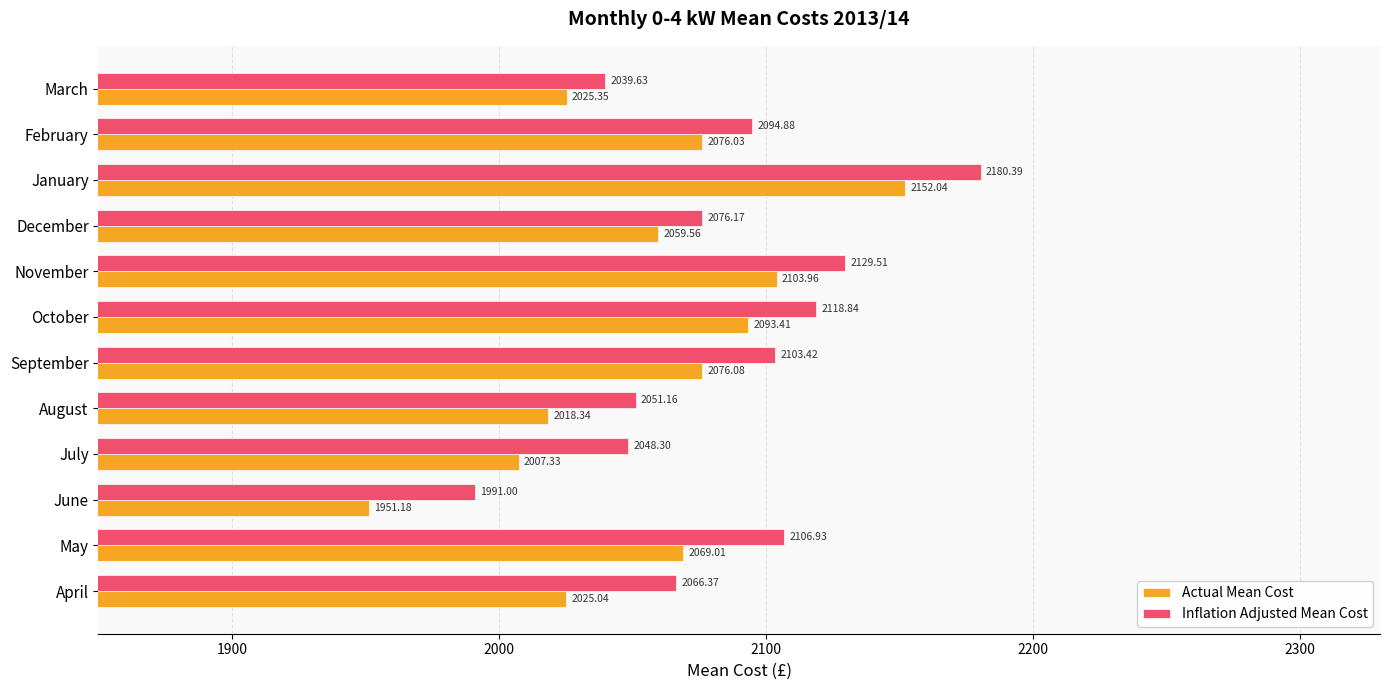

List the labels in order of Actual Mean Cost value, largest first.

January, November, October, September, February, May, December, March, April, August, July, June